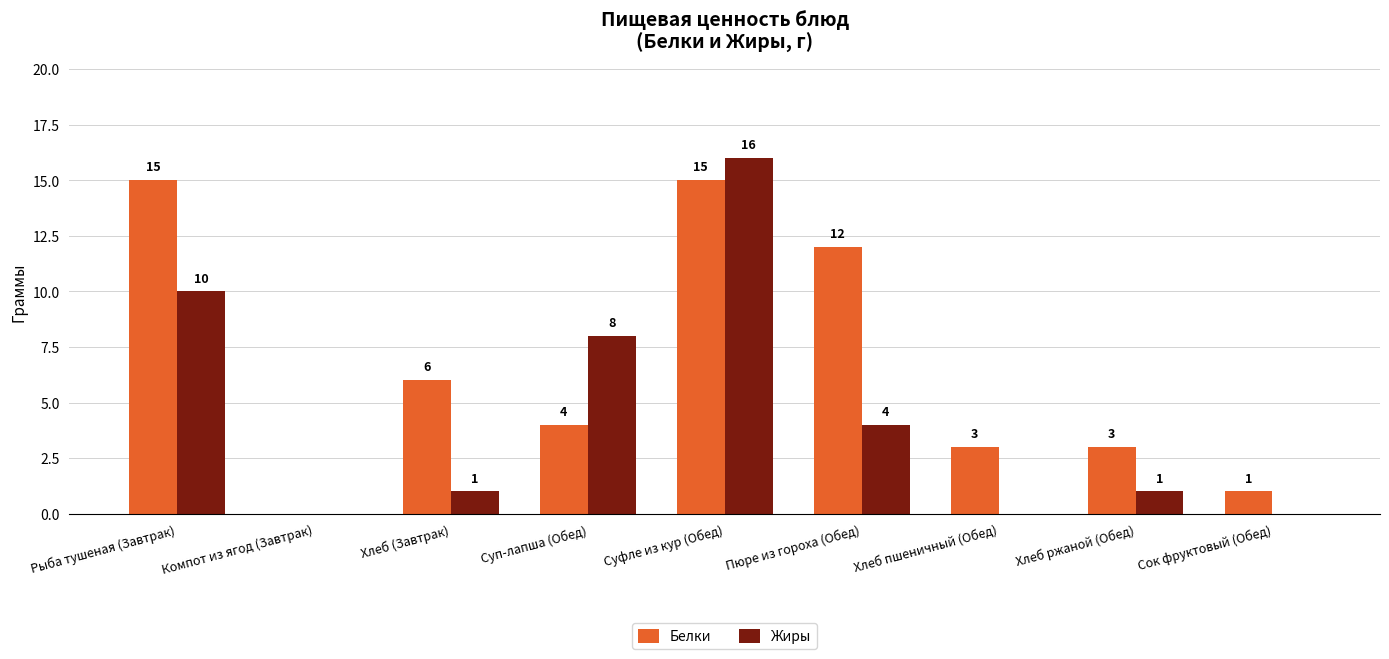

Does the chart contain stacked bars?

No